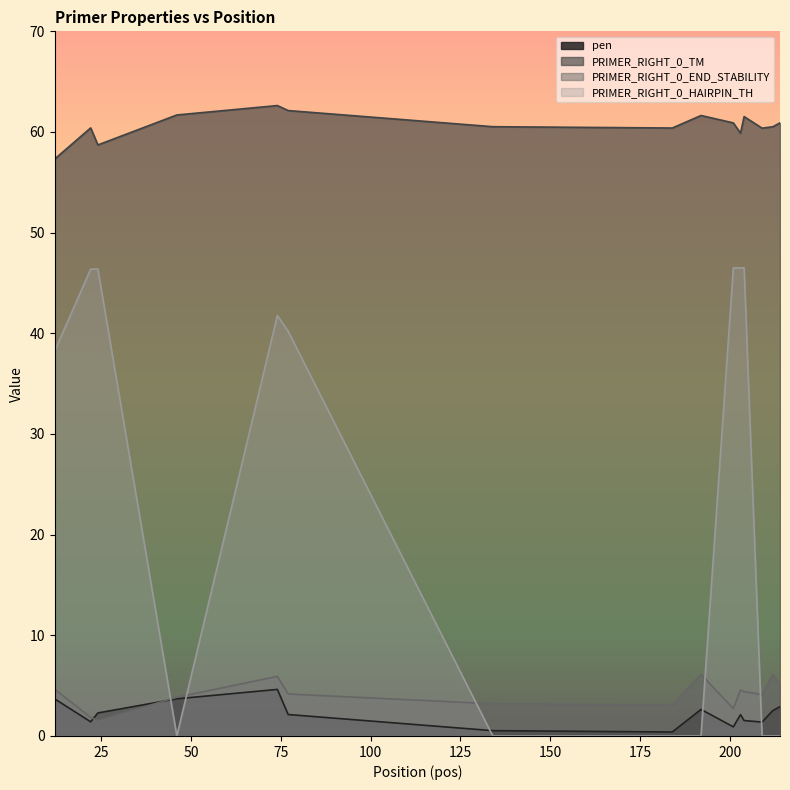

The value of PRIMER_RIGHT_0_HAIRPIN_TH at 77 is 19.6. True or false?

False